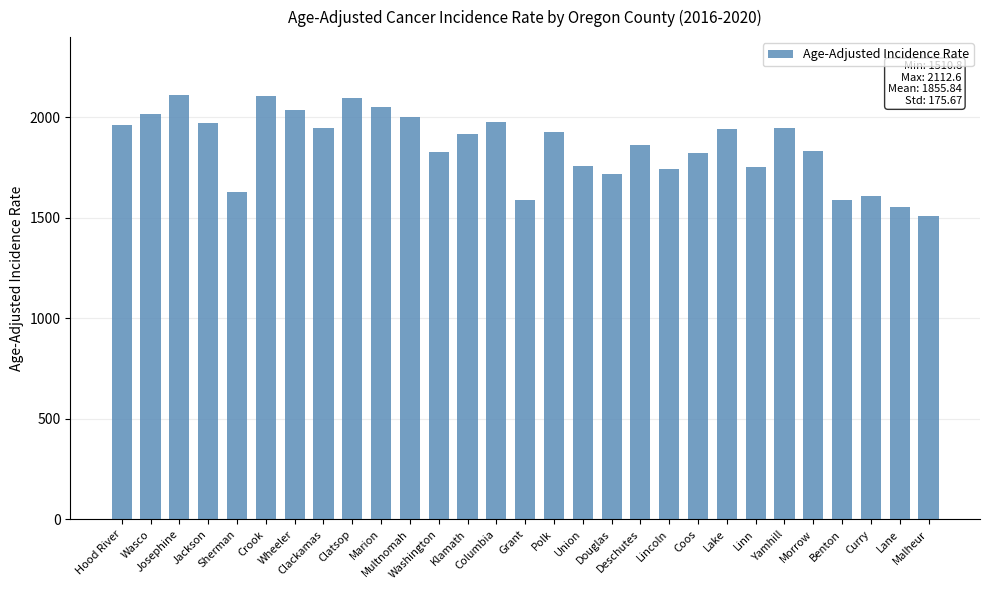

What is the maximum value shown in the chart?

2112.6